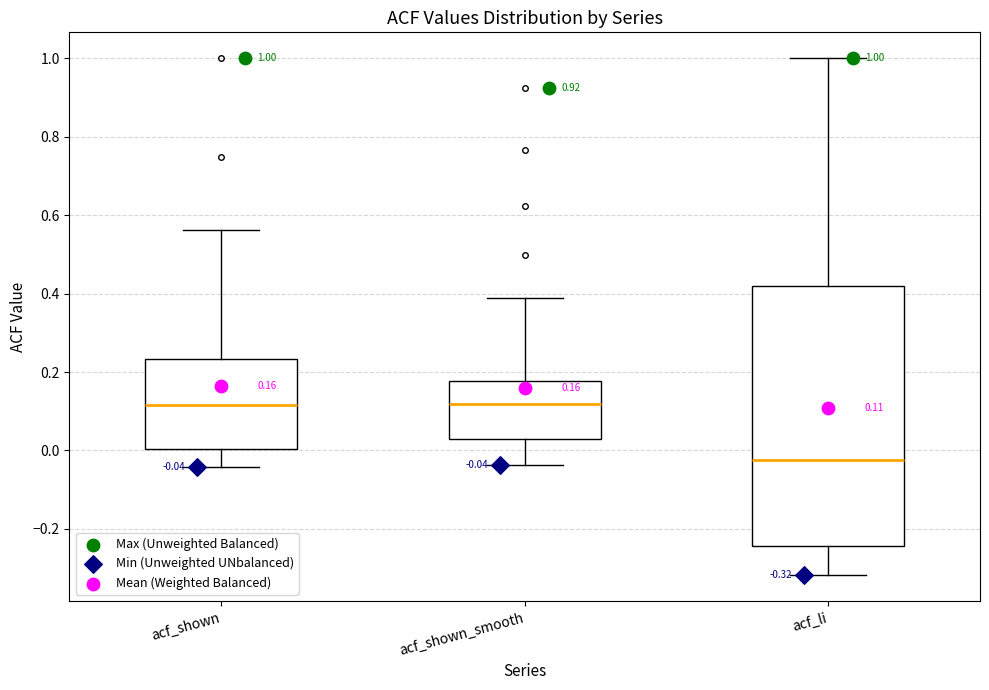

Which box is the tallest, from its lower edge to its upper edge?

acf_li